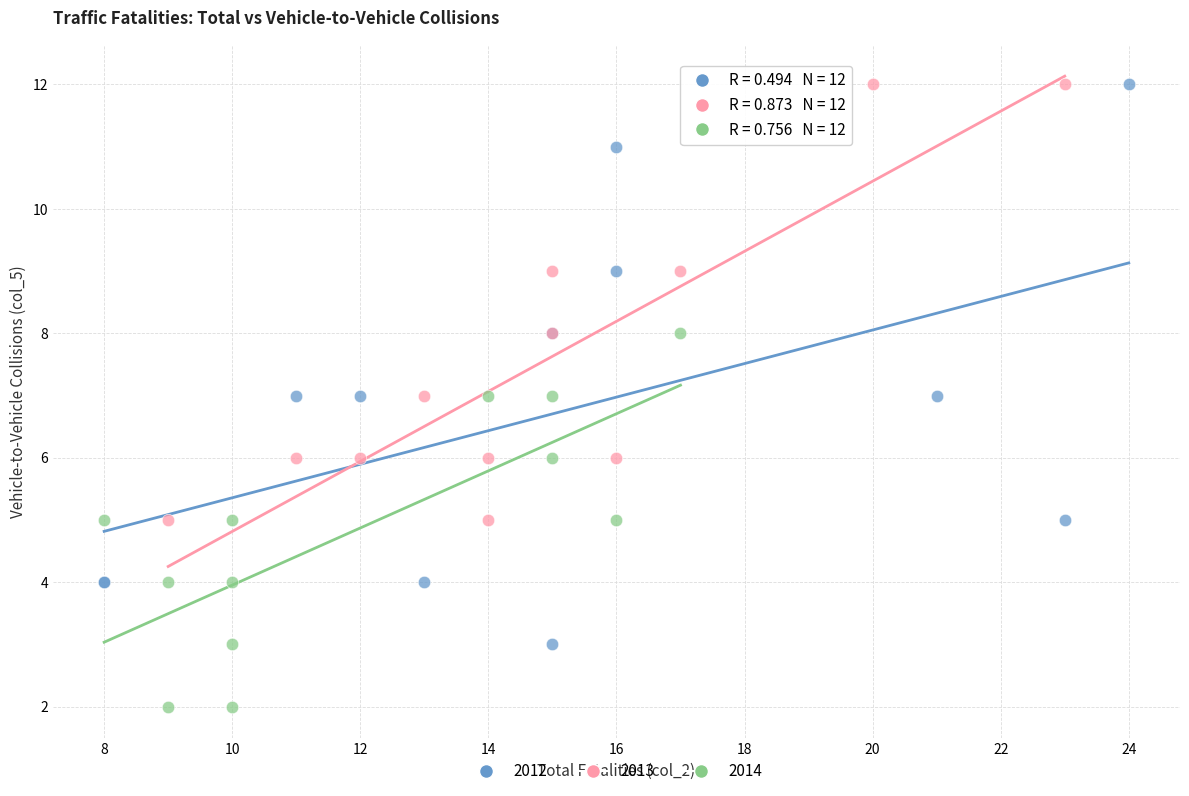

Which series contains the lowest Y value?

2014